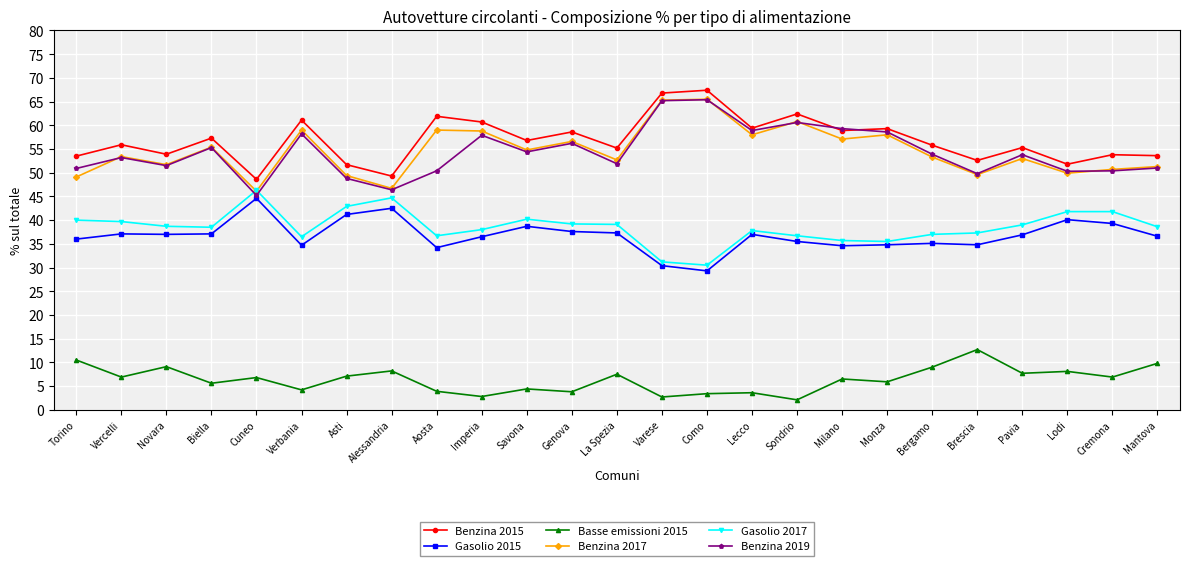

True or false: Gasolio 2017 has more than 0 interior local peaks.

True